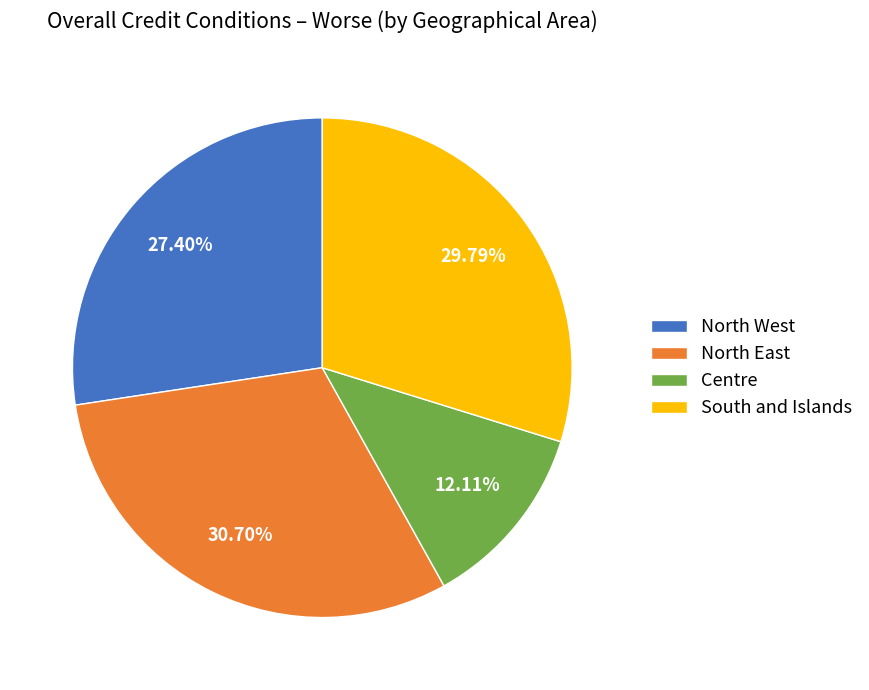

Which slice is the largest?

North East